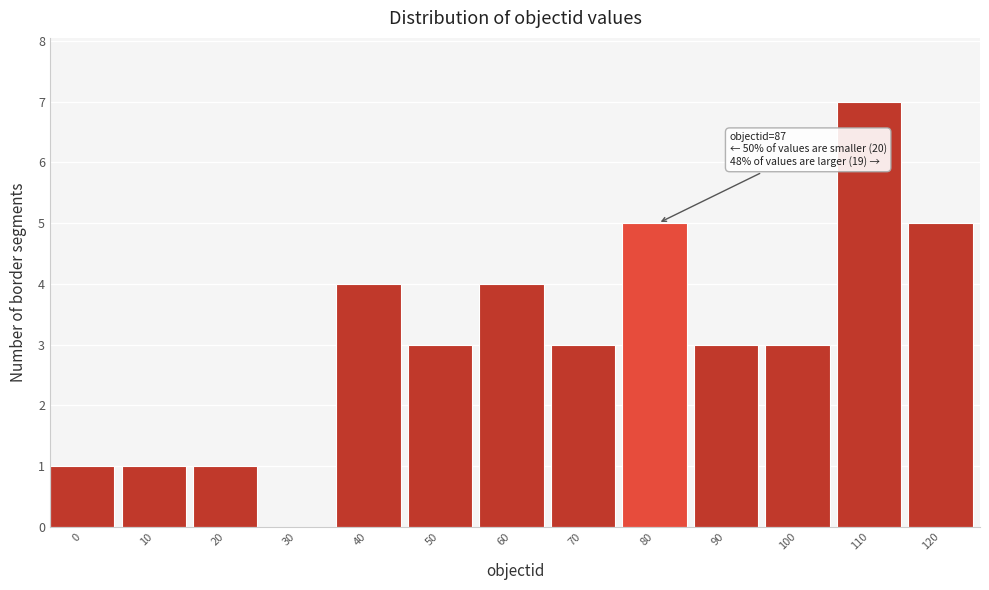

Reading left to right, extract all data points from this chart.

0=1	10=1	20=1	30=0	40=4	50=3	60=4	70=3	80=5	90=3	100=3	110=7	120=5